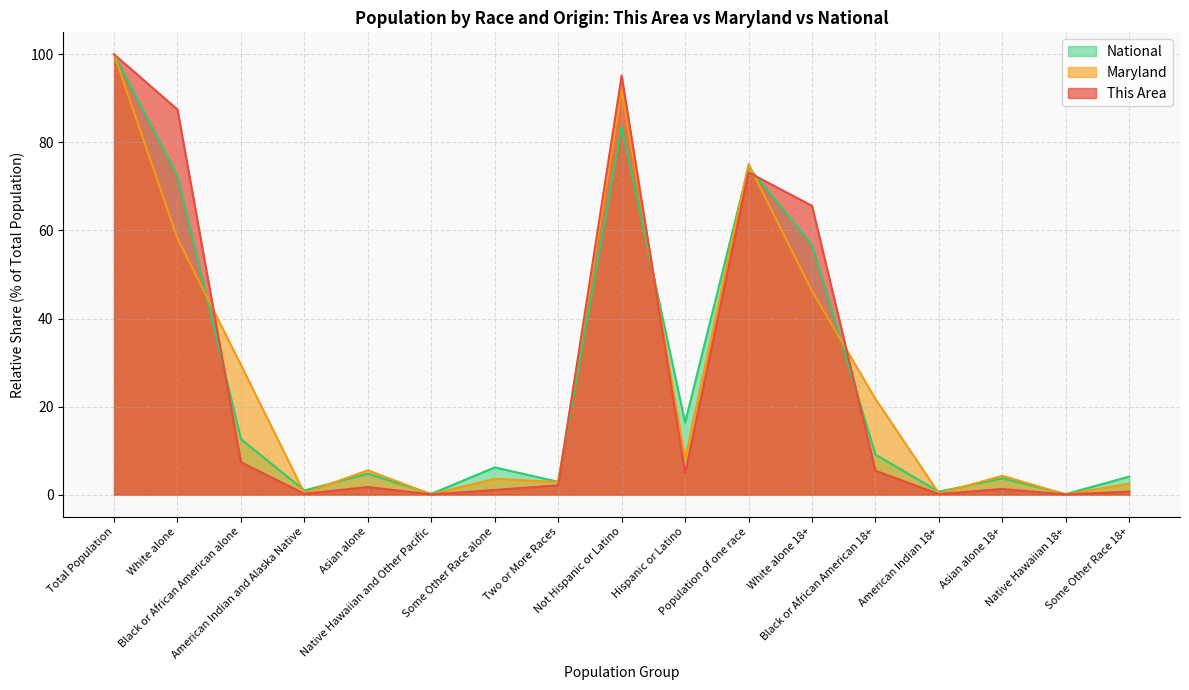

Which series ends up on top after the final intersection of Maryland and This Area?

Maryland